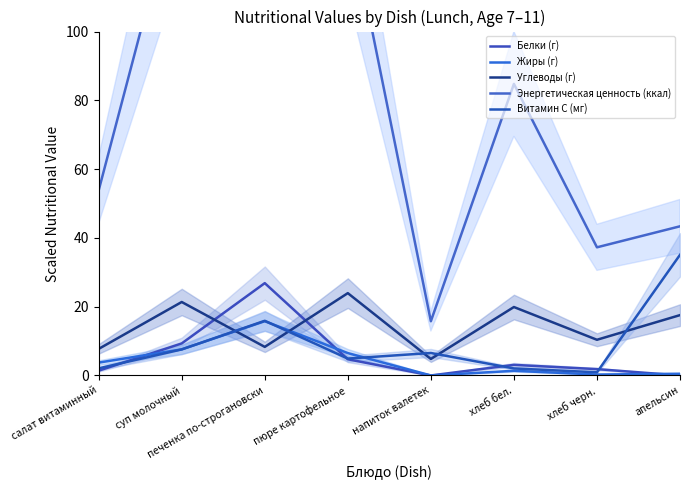

What is the difference between the maximum and minimum values in the Витамин С (мг) series?

34.2